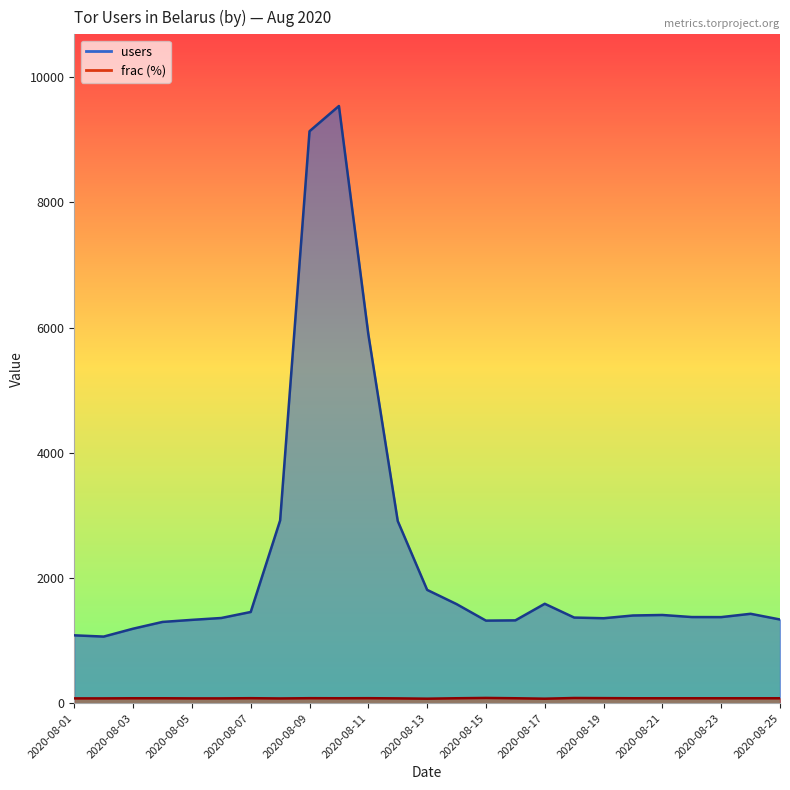

What is the lowest value of the frac series?

73